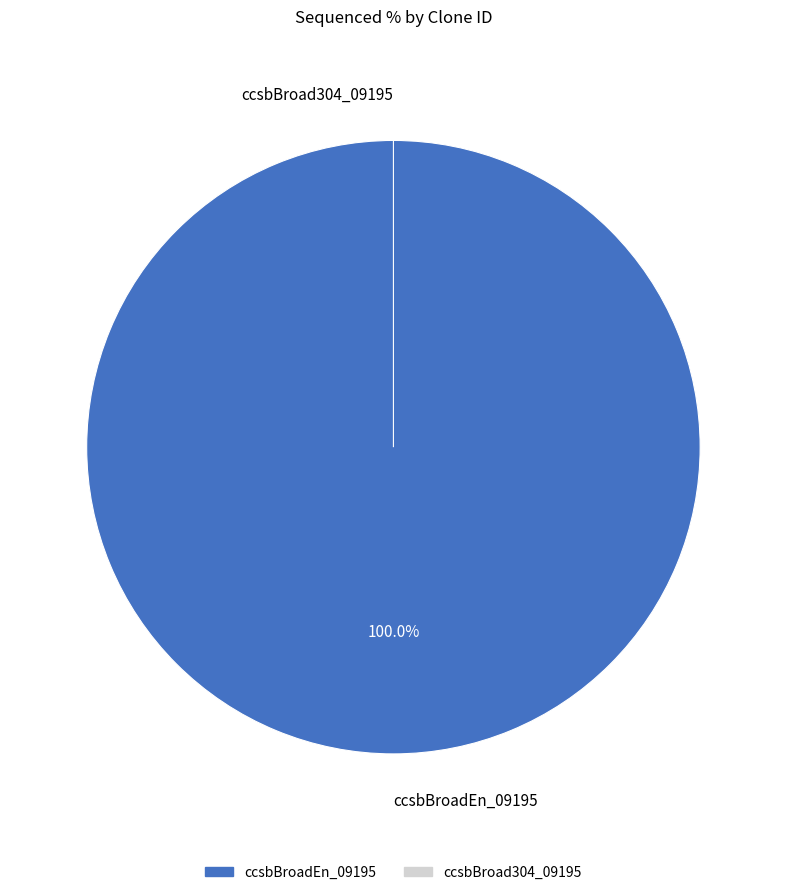

To the nearest percent, what is the combined percentage of ccsbBroad304_09195 and ccsbBroadEn_09195?

100%